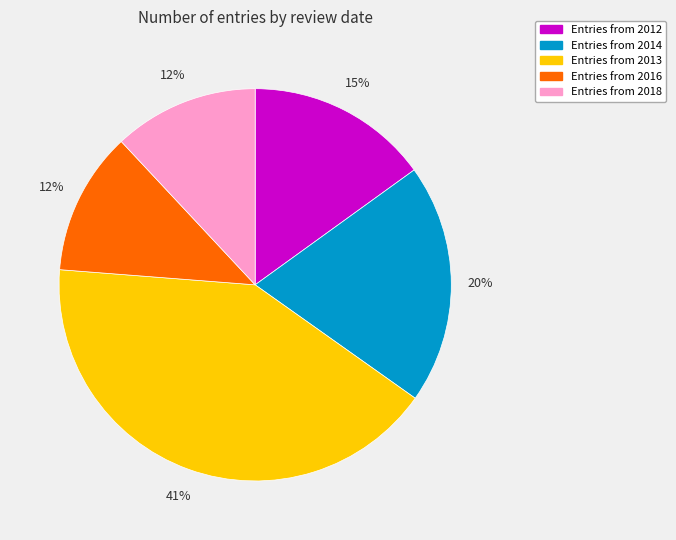

Is there a majority slice in this chart?

No